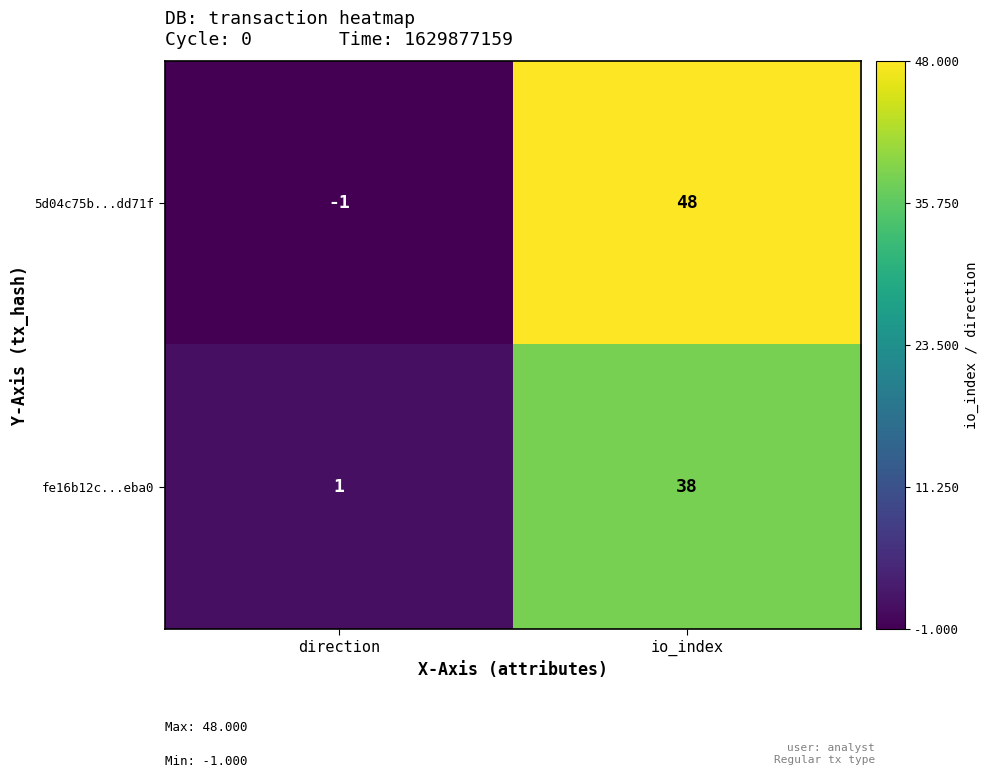

Which series has the largest total across all categories?

5d04c75b...dd71f